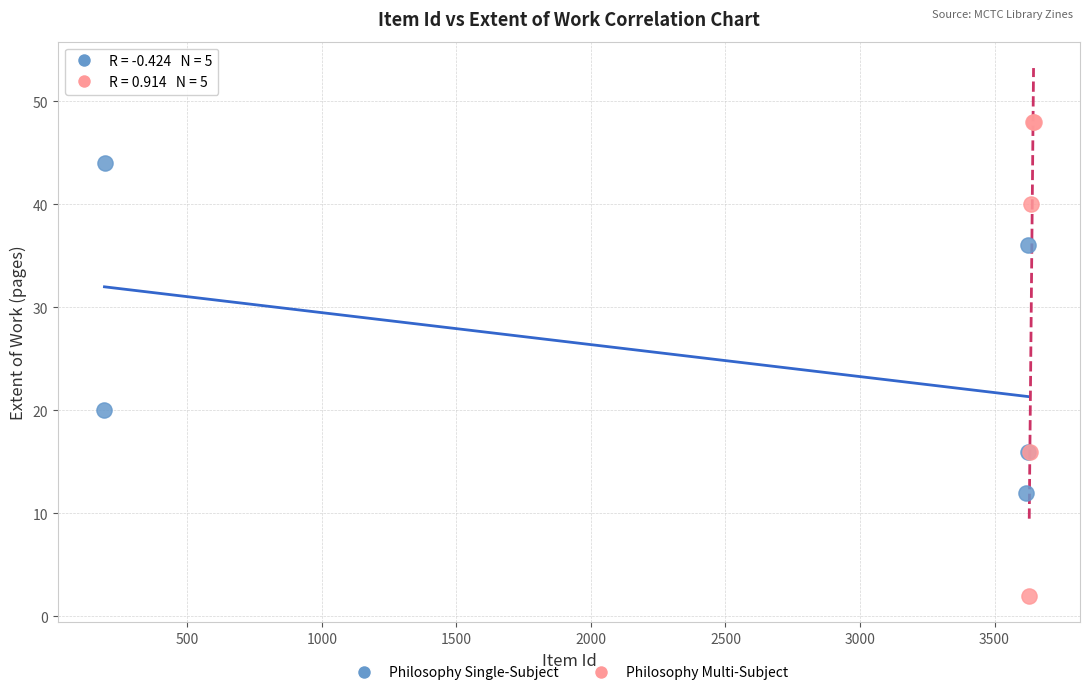

Which series has the largest Y range (max minus min)?

Philosophy Multi-Subject